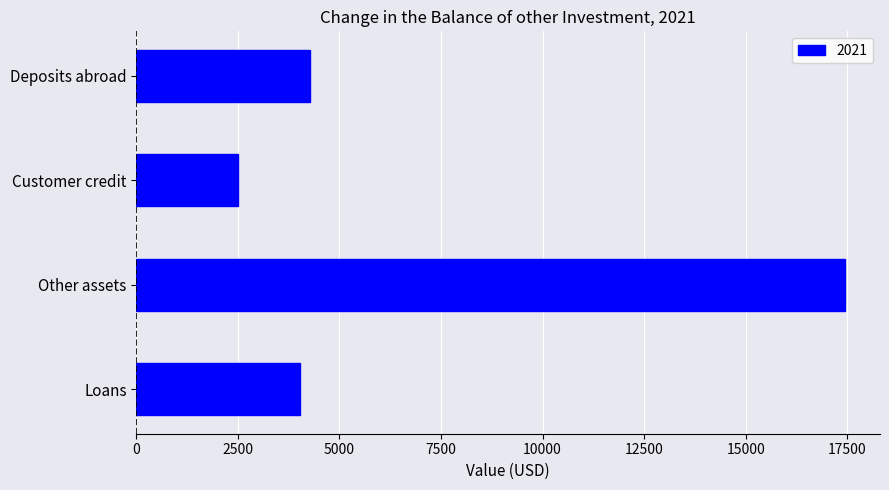

Which label corresponds to the smallest value in the chart?

Customer credit